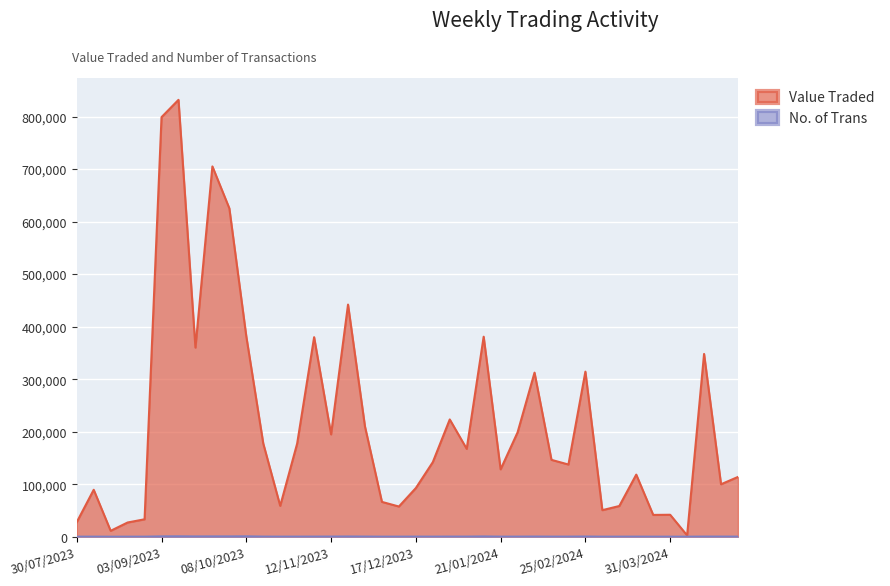

Which series has the widest spread of values?

Value Traded